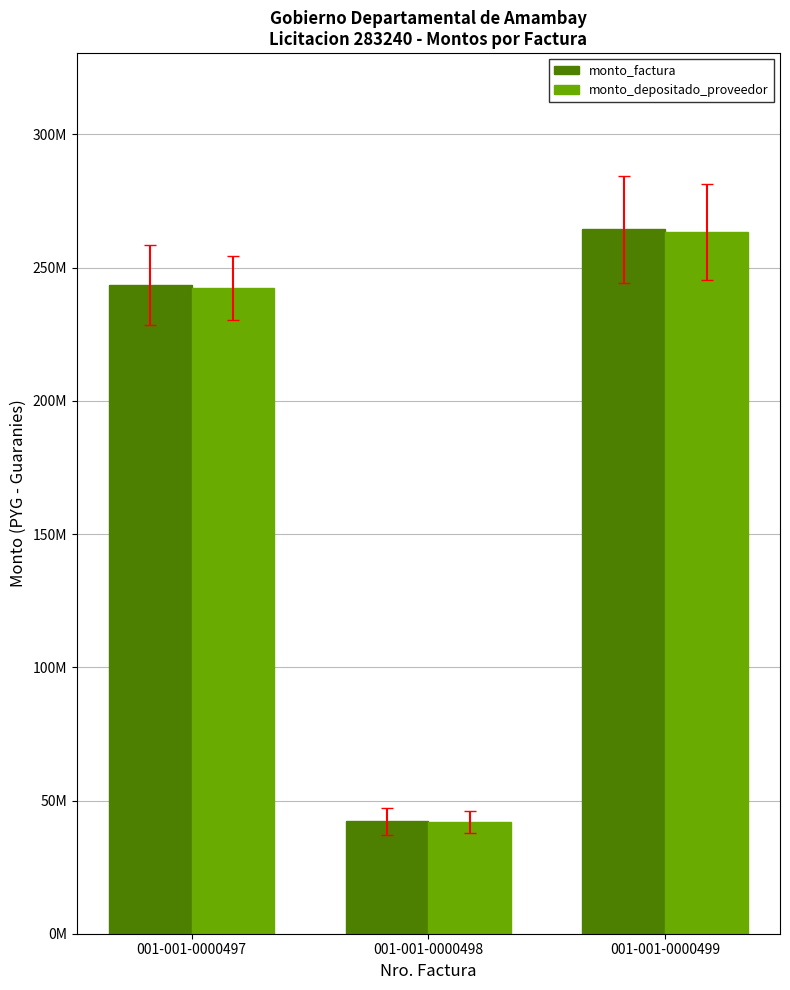

Does the chart contain stacked bars?

No